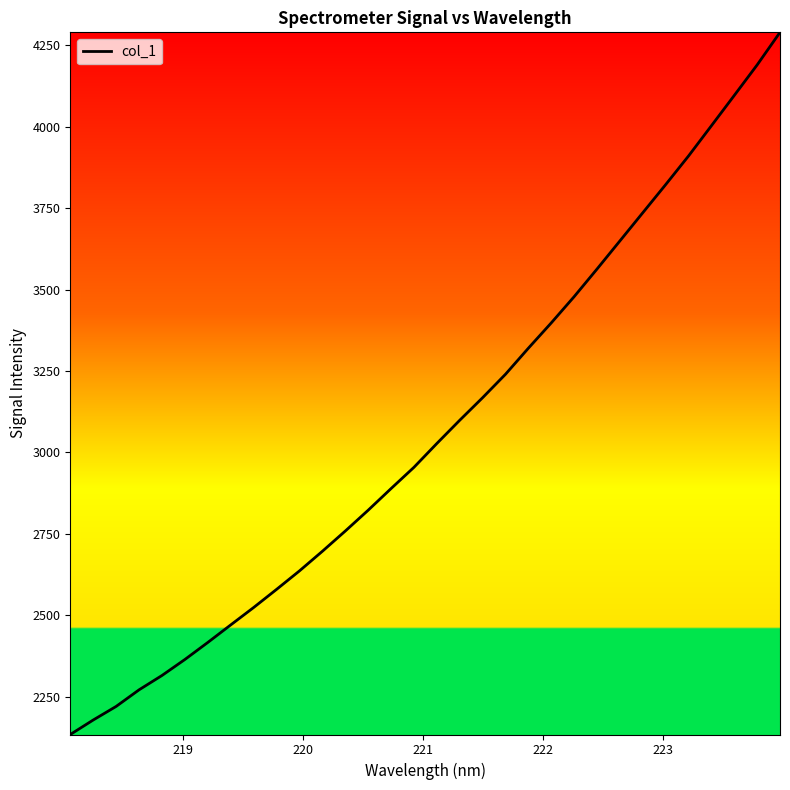

What is the greatest value displayed?

4290.0